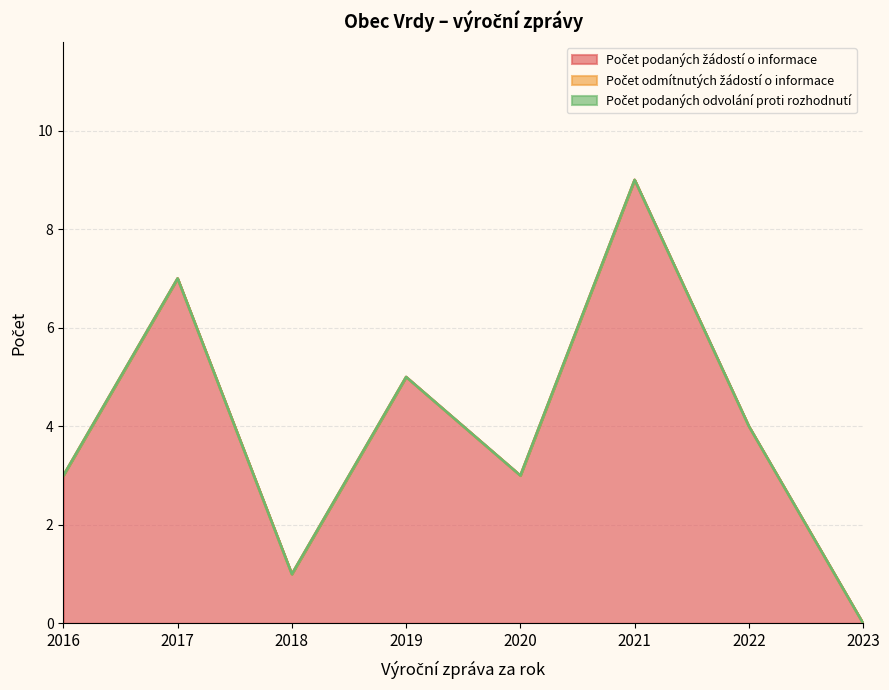

Reading right to left, what are all the values shown in this chart?

Počet podaných žádostí o informace: 2023=0	2022=4	2021=9	2020=3	2019=5	2018=1	2017=7	2016=3
Počet odmítnutých žádostí o informace: 2023=0	2022=0	2021=0	2020=0	2019=0	2018=0	2017=0	2016=0
Počet podaných odvolání proti rozhodnutí: 2023=0	2022=0	2021=0	2020=0	2019=0	2018=0	2017=0	2016=0